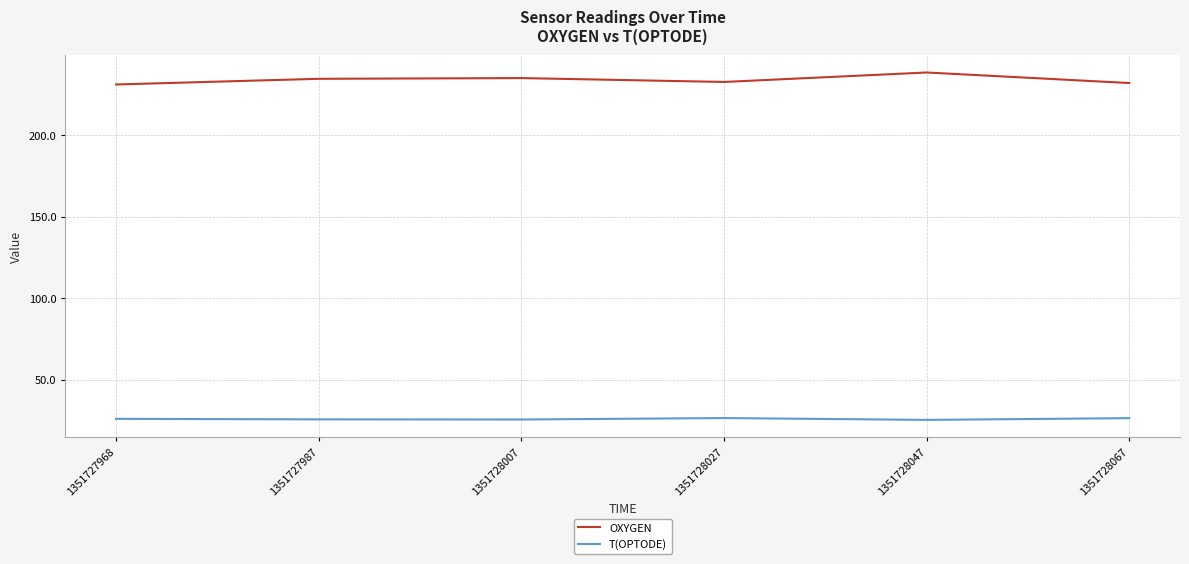

True or false: T(OPTODE) and OXYGEN intersect in this chart.

False